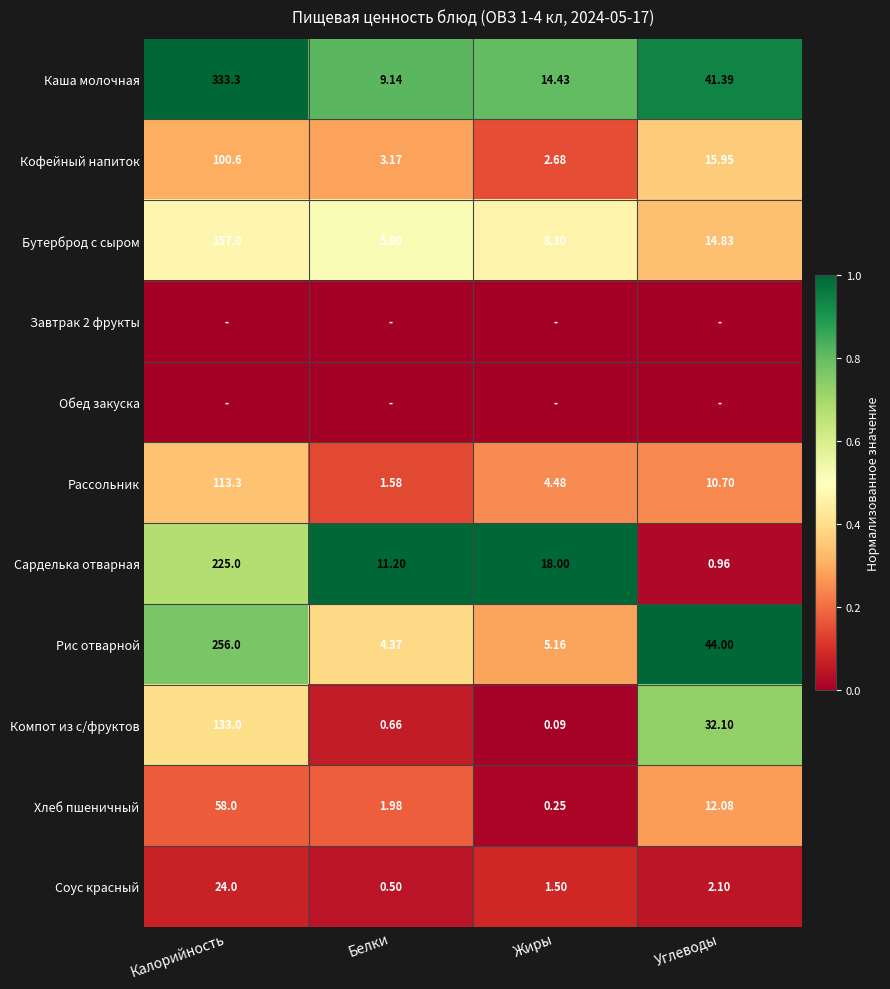

Is the value of Компот из с/фруктов at Калорийность greater than the value of Бутерброд с сыром at Углеводы?

Yes